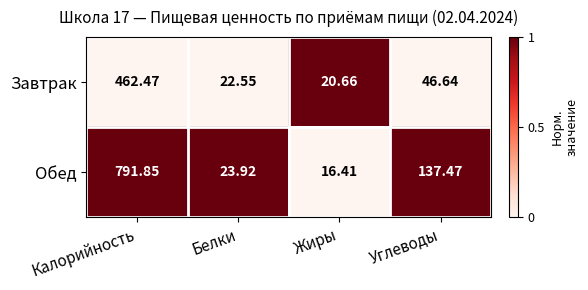

Which series has the largest total across all categories?

Обед